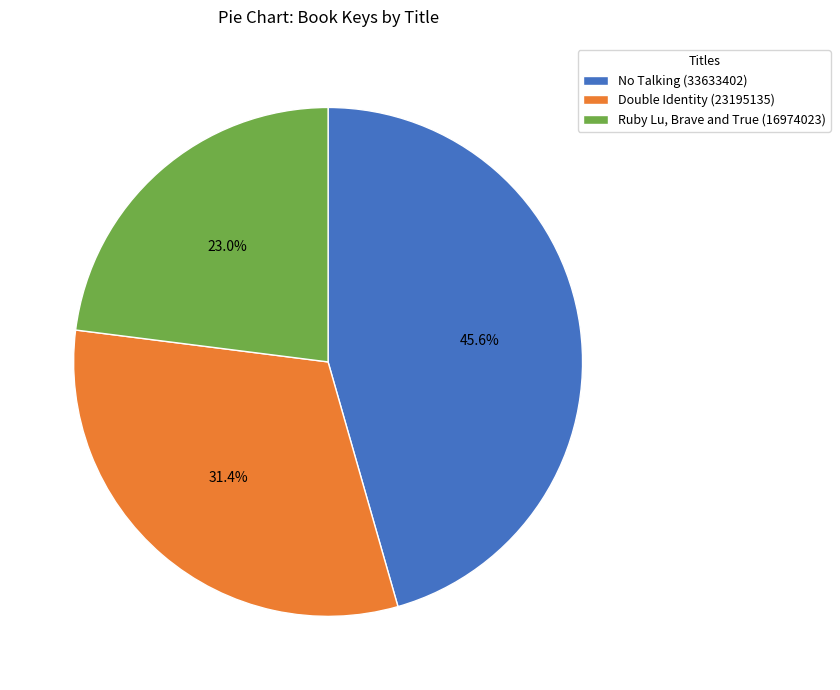

Is it true that No Talking (33633402) is 51% of the pie?

False